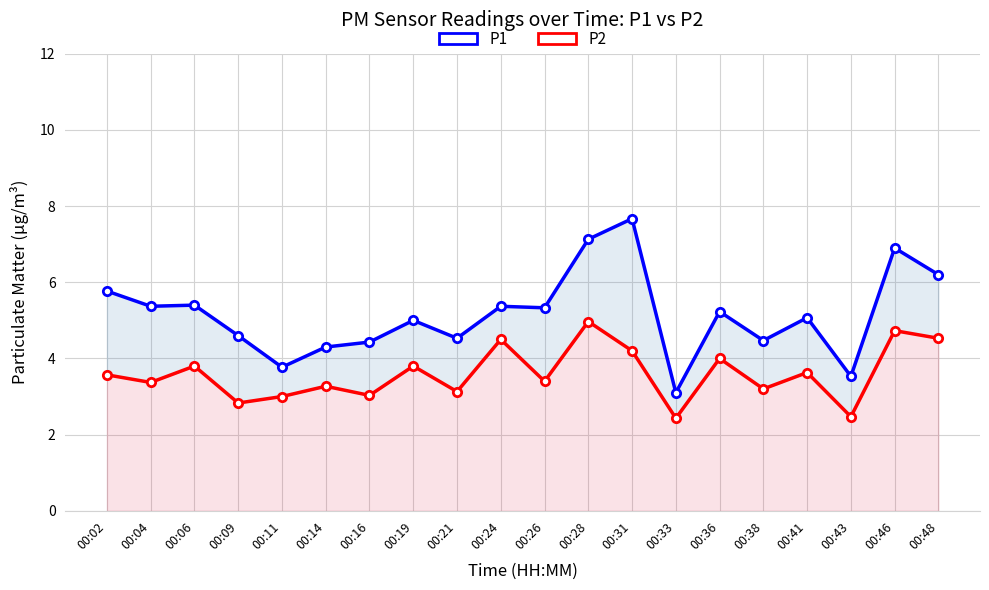

What is the value of the P1 point at the 12th from the left?

7.1